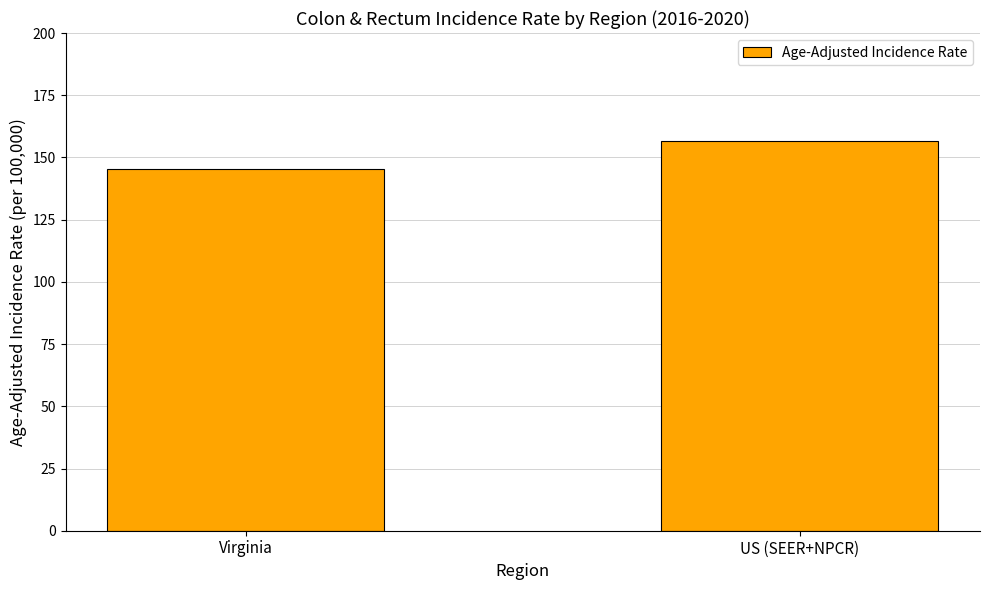

How many data points does each series have?

2